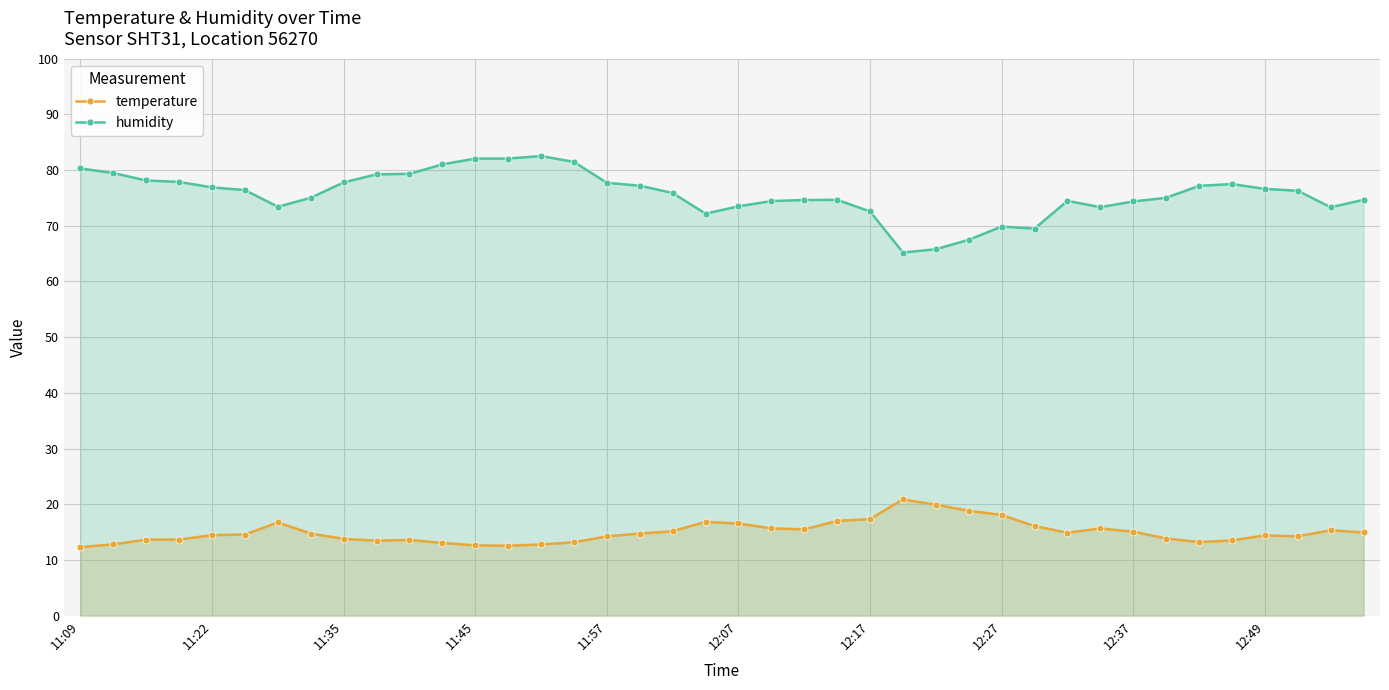

The value of temperature at 22 is 15.5. True or false?

True